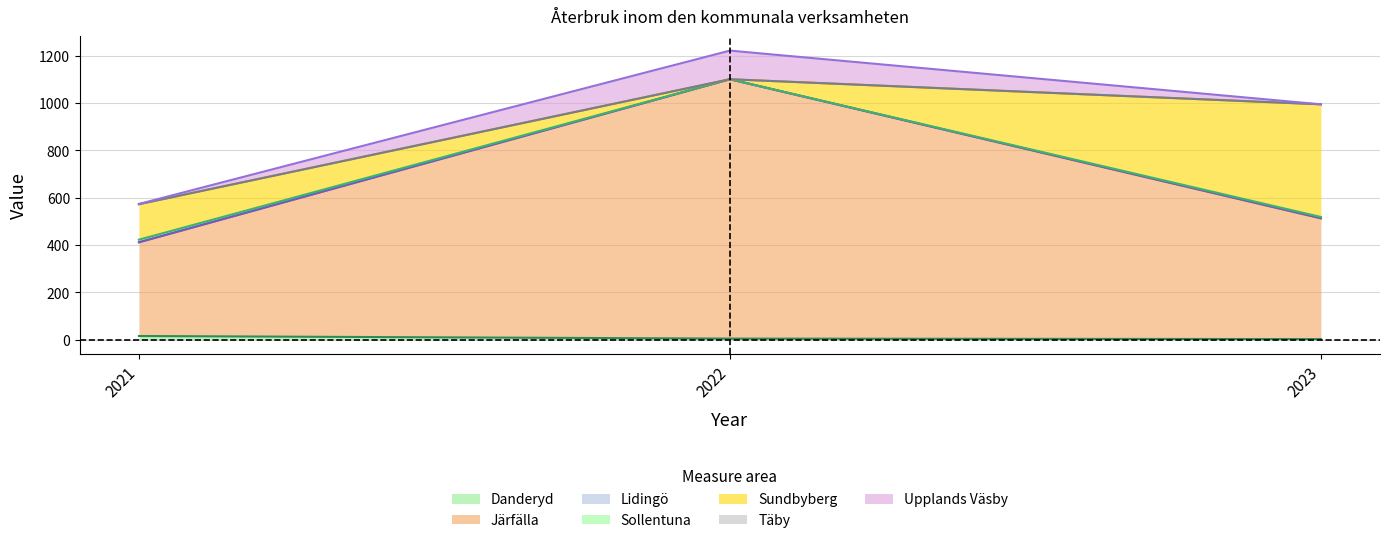

At which category is the sum across all series the highest?

2022